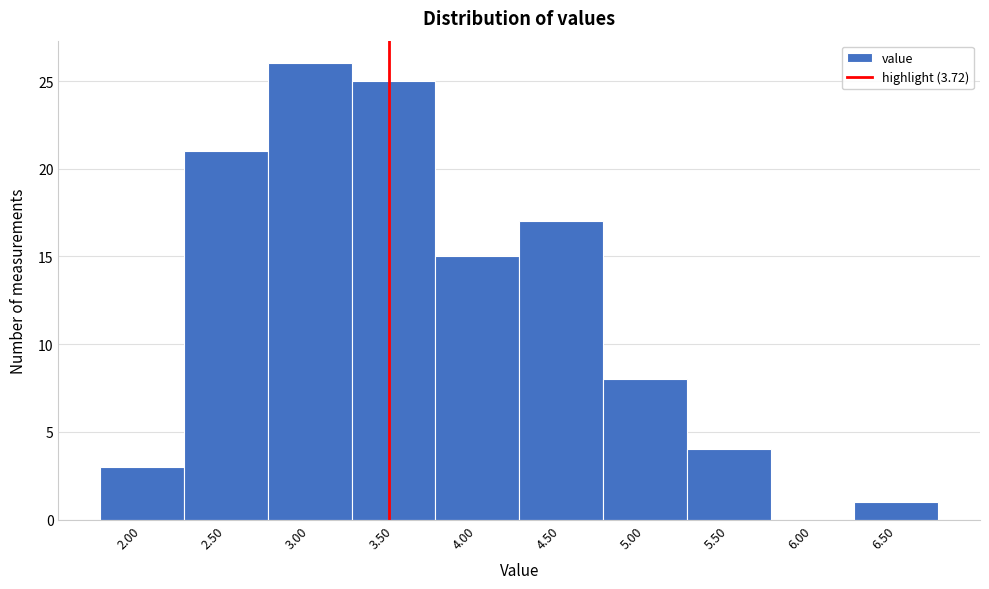

Reading left to right, extract all data points from this chart.

2.00=3	2.50=21	3.00=26	3.50=25	4.00=15	4.50=17	5.00=8	5.50=4	6.00=0	6.50=1